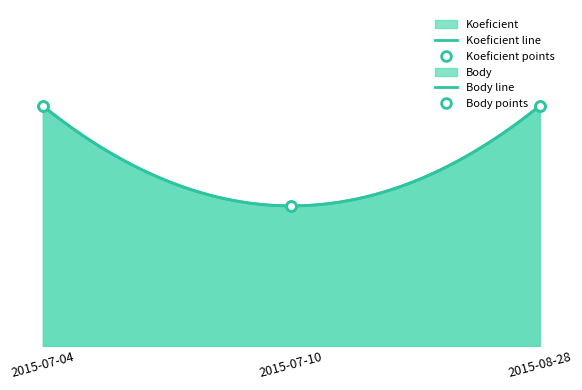

At how many categories does at least one series exceed 9?

2